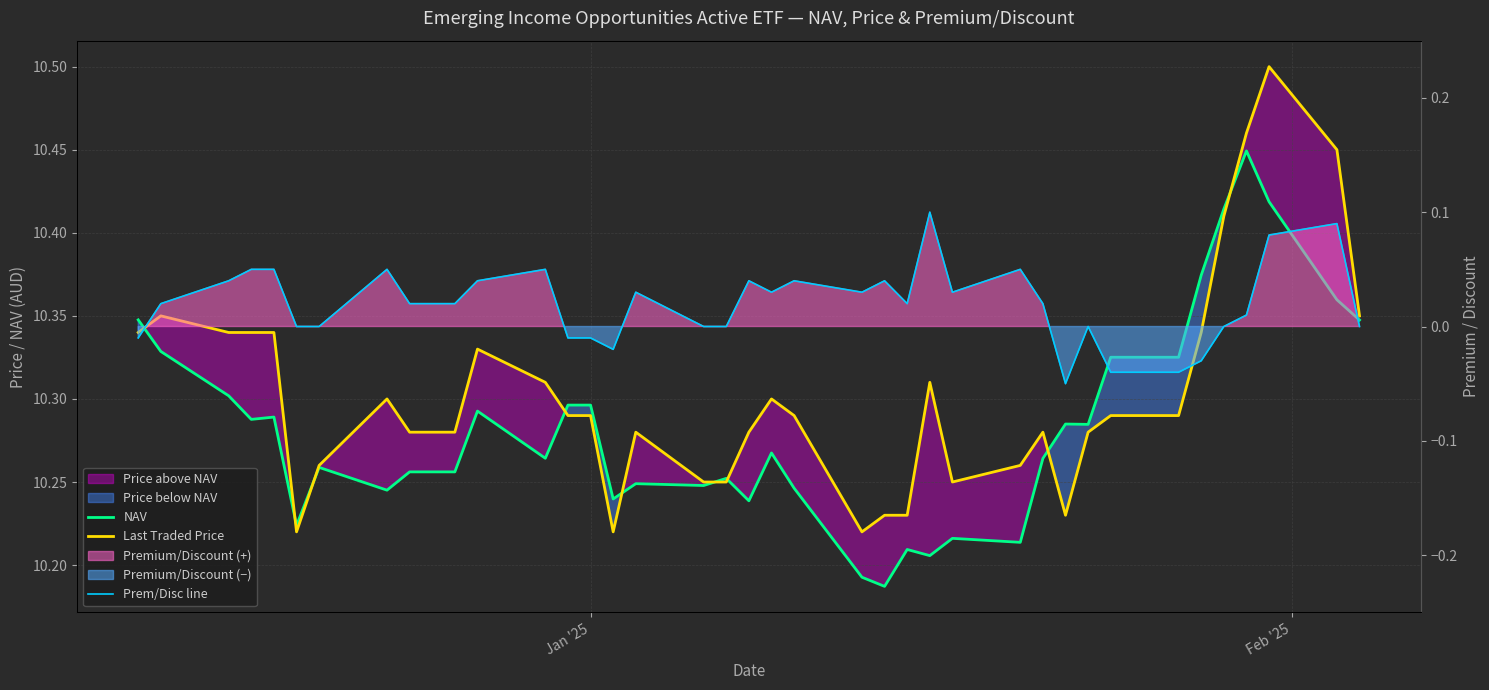

What is the difference between the maximum and minimum values in the NAV series?

0.3